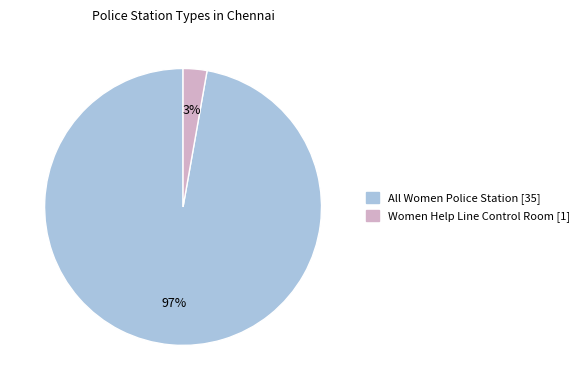

Which category has the biggest portion of the pie?

All Women Police Station